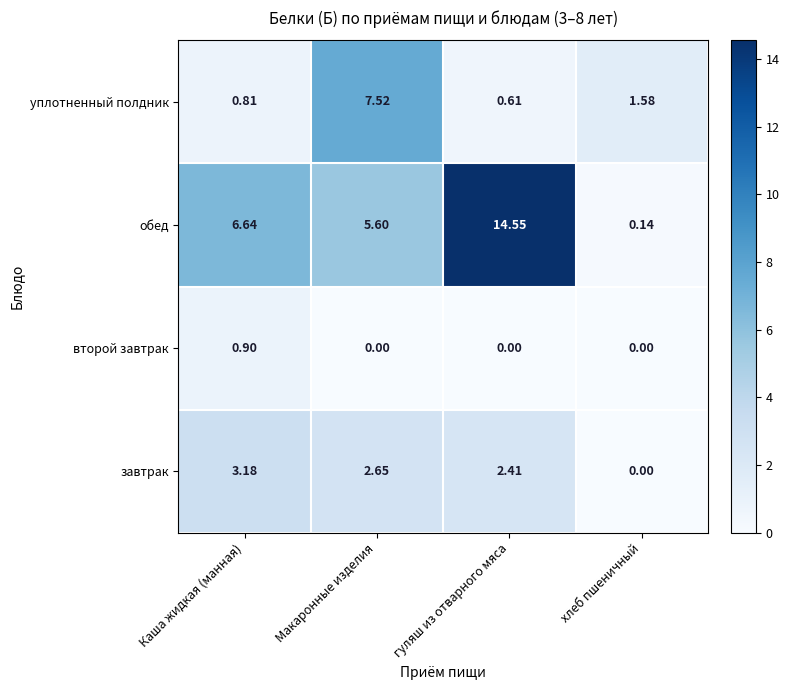

How many data points does each series have?

4